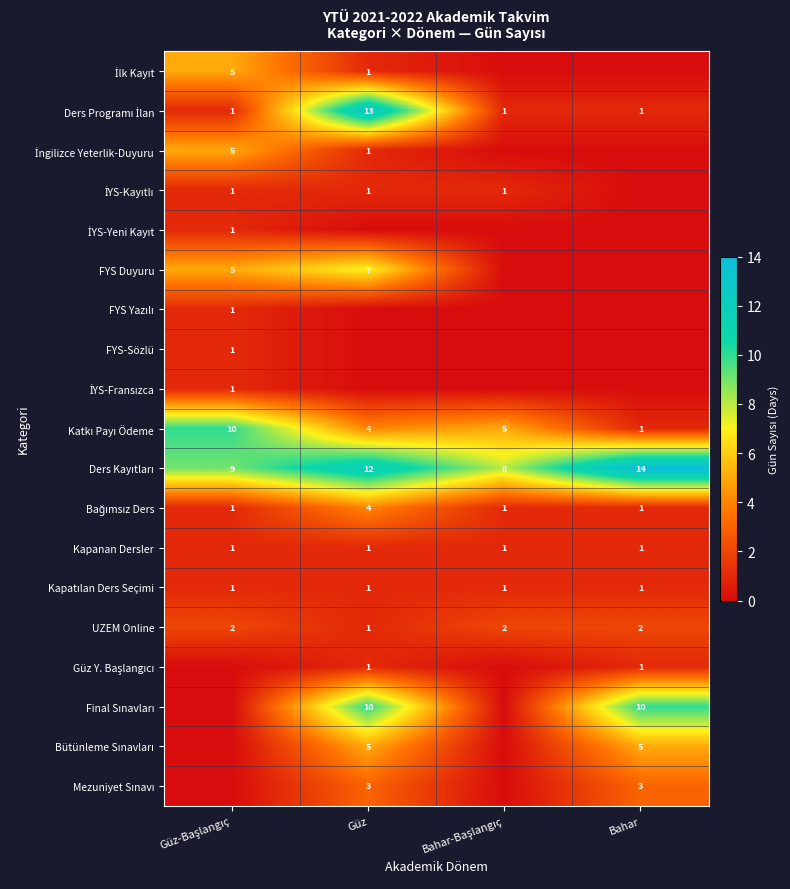

The Kapanan Dersler series shows 1 at Bahar. True or false?

True